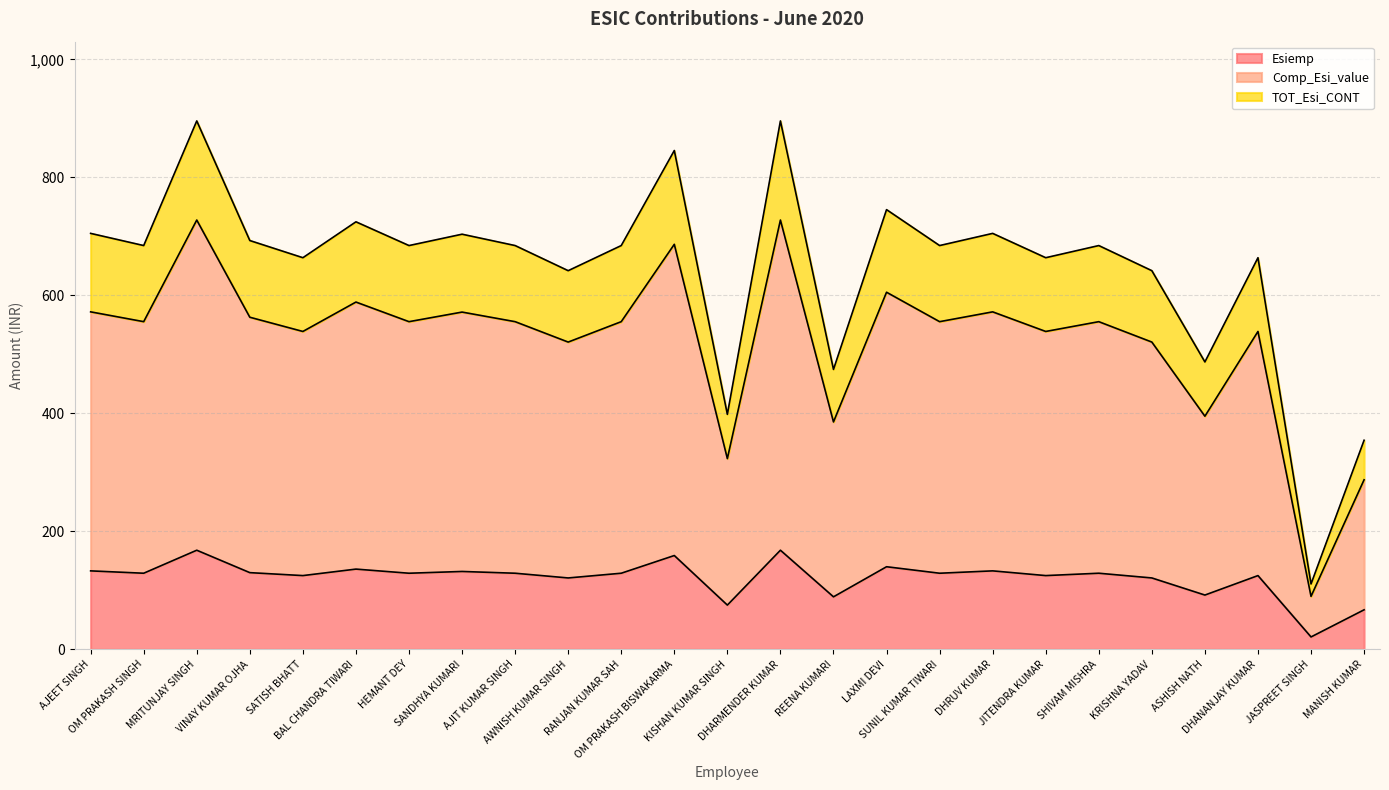

In Comp_Esi_value, how many points are higher than both neighbors (excluding endpoints)?

9